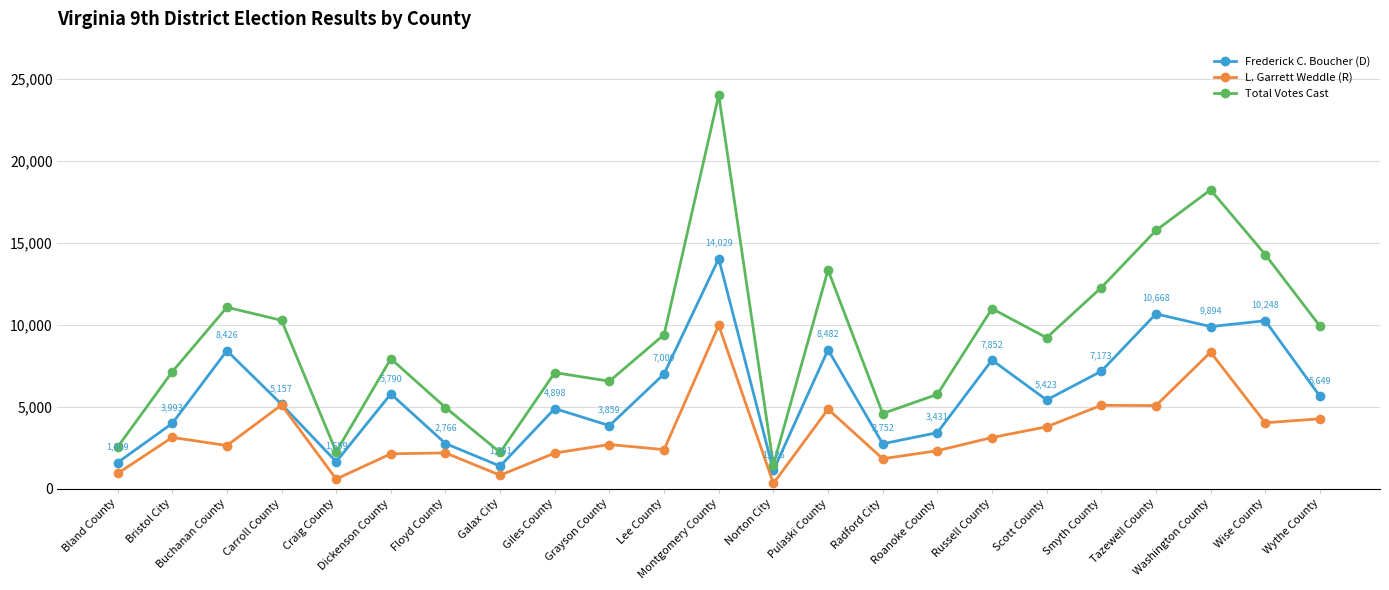

Where does the Total Votes Cast series first go above 9213?

Buchanan County